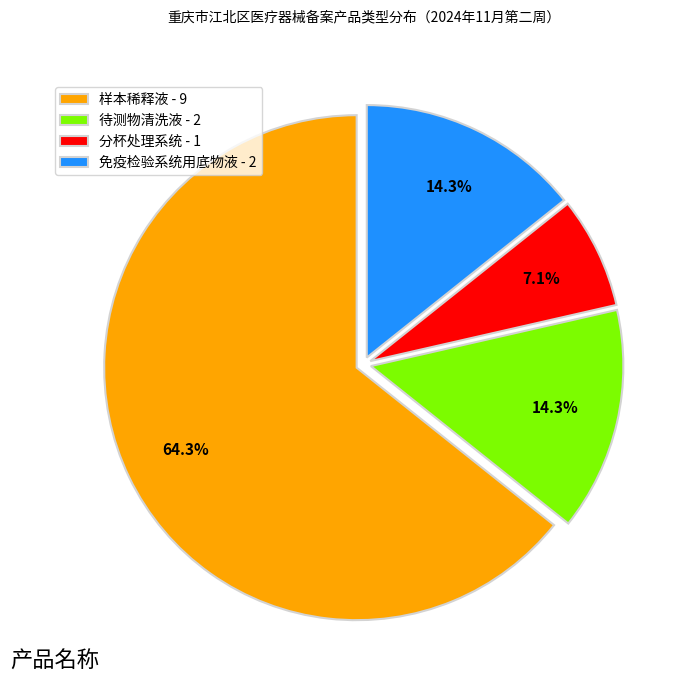

To the nearest percent, what percentage of the pie is 待测物清洗液?

14%